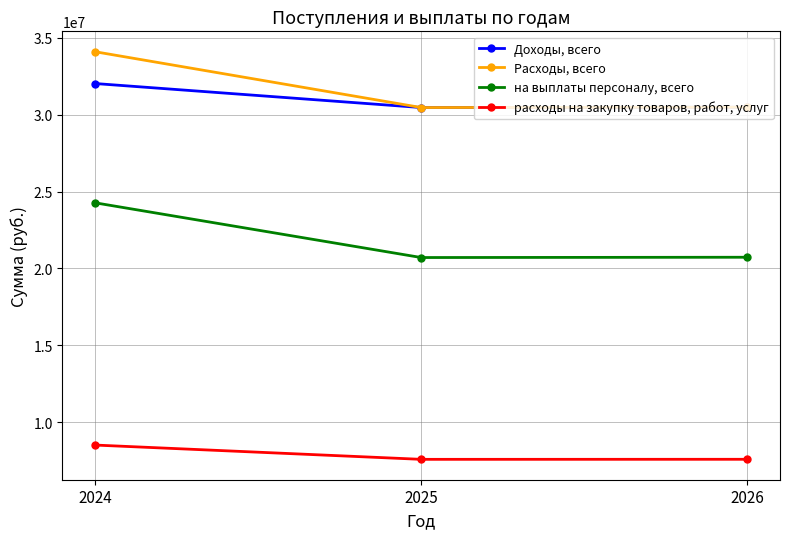

What is the value of the Доходы, всего point at the 3rd from the left?

30478037.0